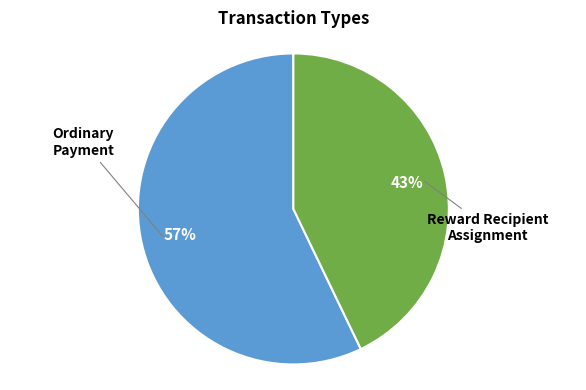

How many slices are in this pie chart?

2